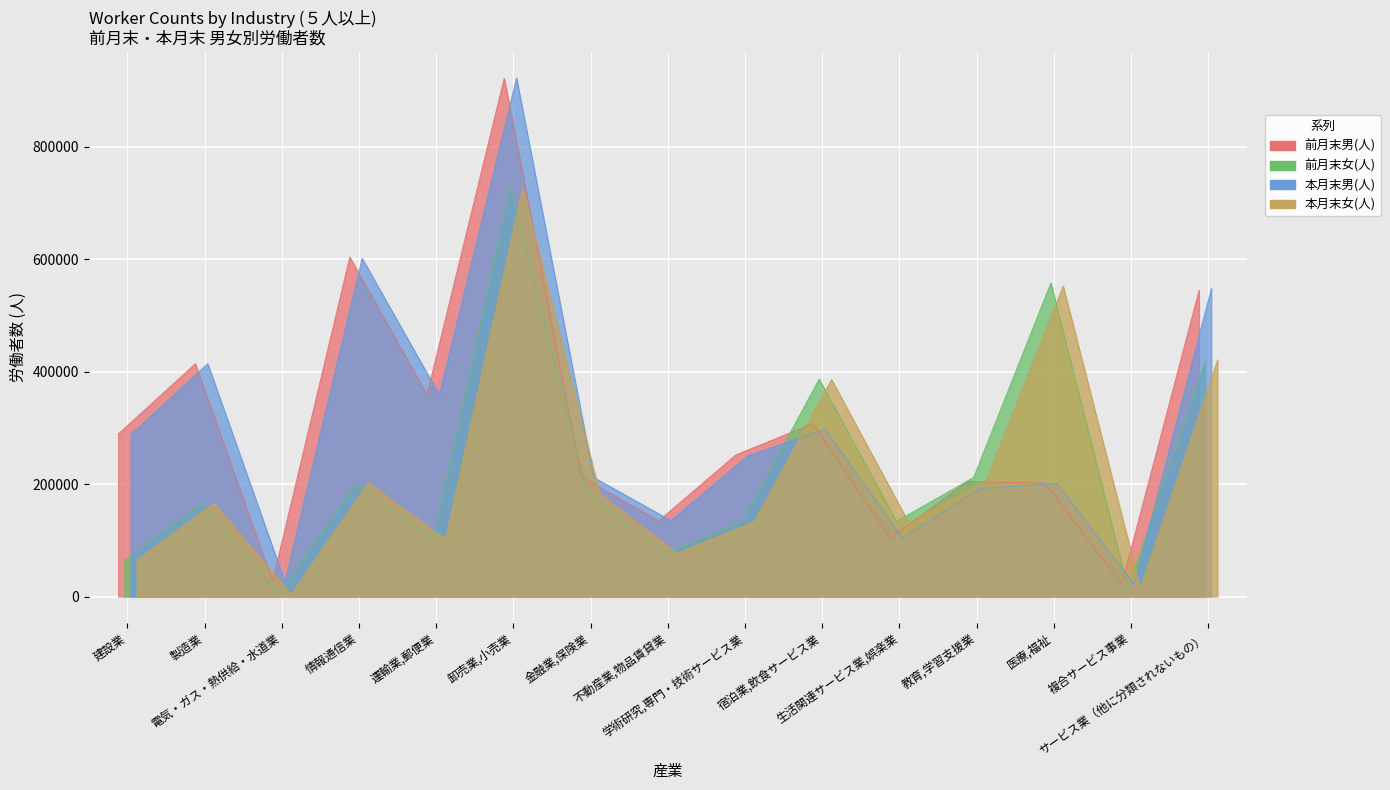

Which has a higher value, 電気・ガス・熱供給・水道業 or 宿泊業,飲食サービス業?

宿泊業,飲食サービス業